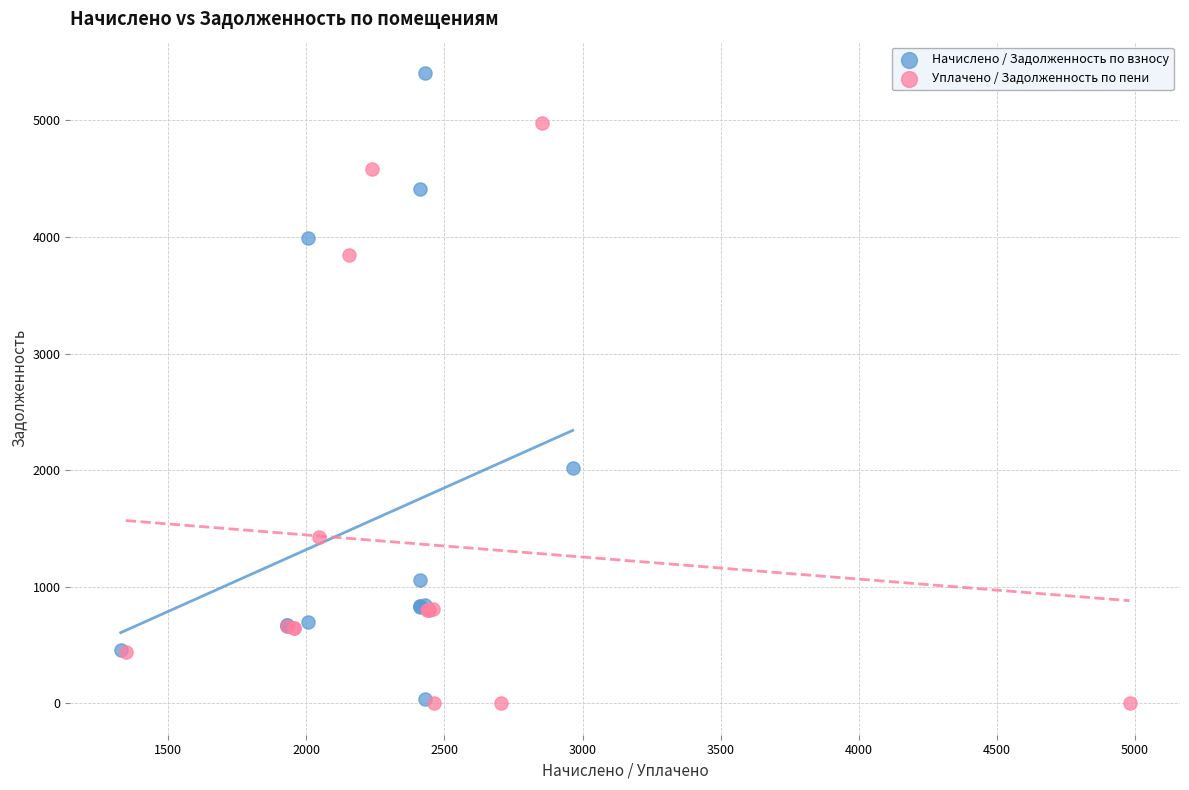

Which series reaches the maximum Y coordinate?

Начислено / Задолженность по взносу